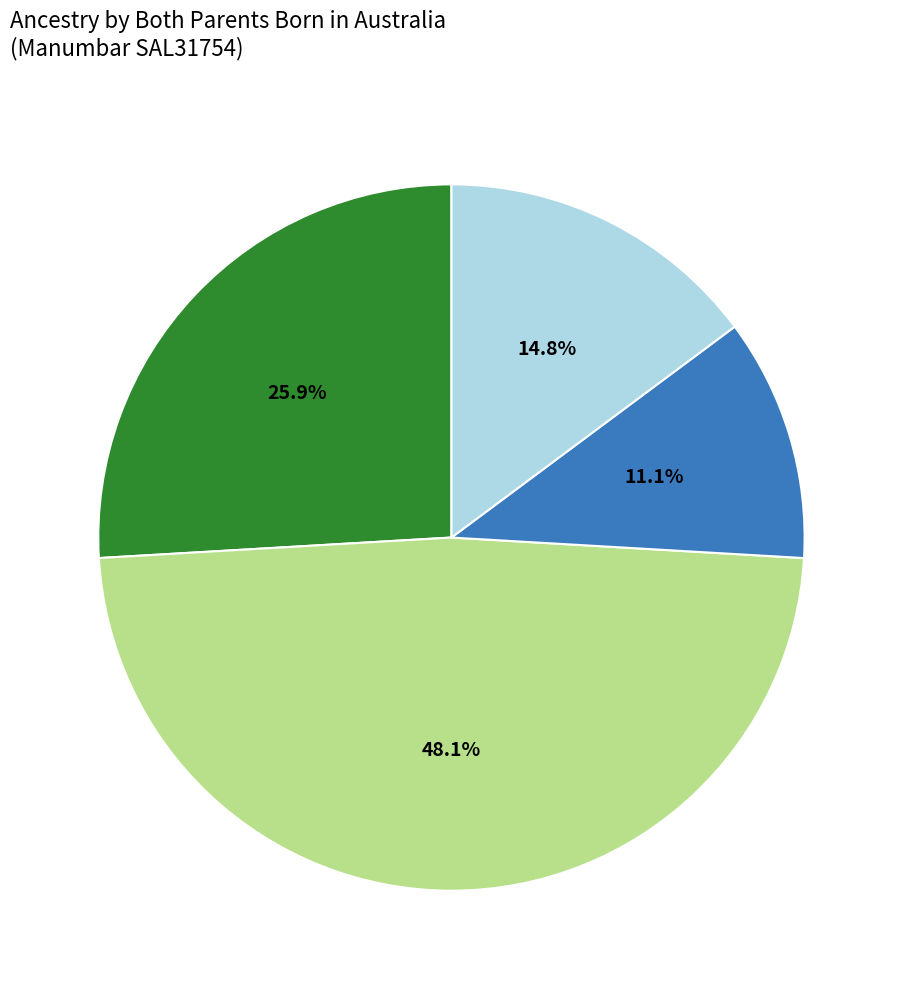

To the nearest percent, what is the difference between the largest and smallest slice percentages?

37%